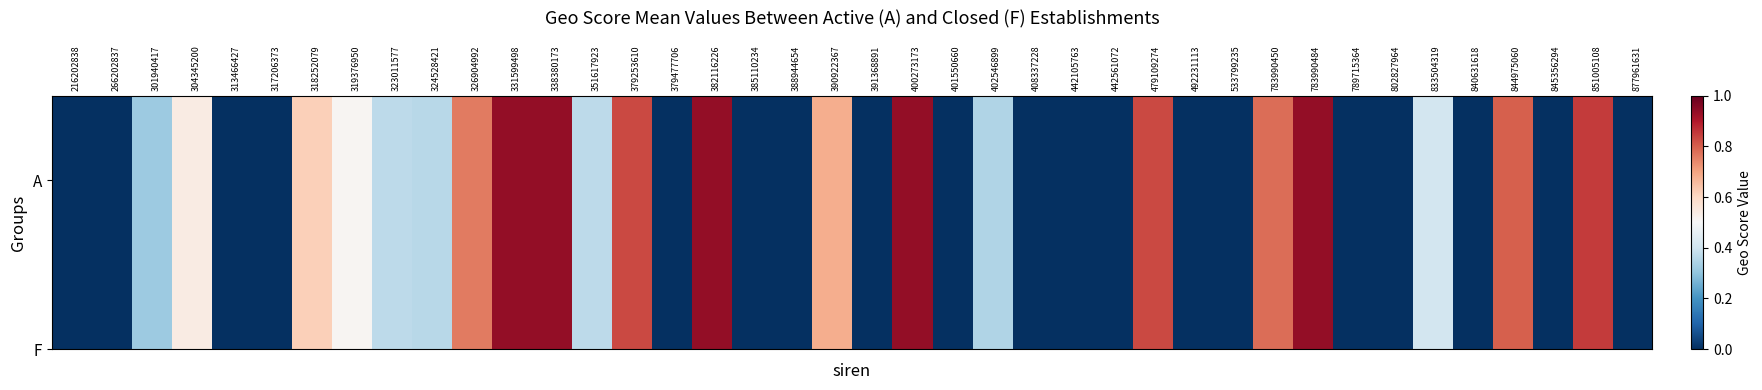

Between 318252079 and 385110234, which series saw the biggest shift?

A